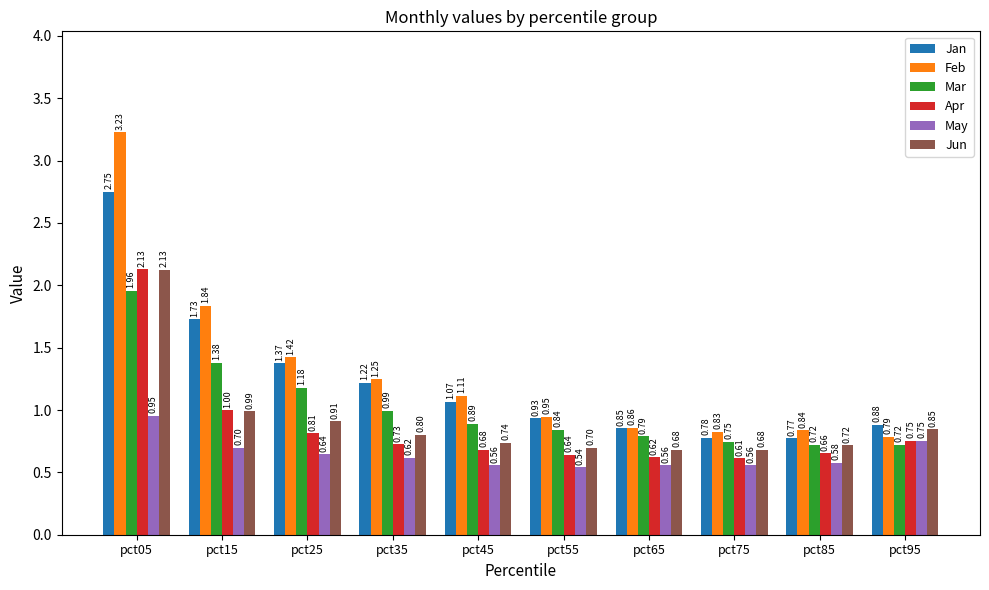

List the labels in order of Jan value, largest first.

pct05, pct15, pct25, pct35, pct45, pct55, pct95, pct65, pct75, pct85